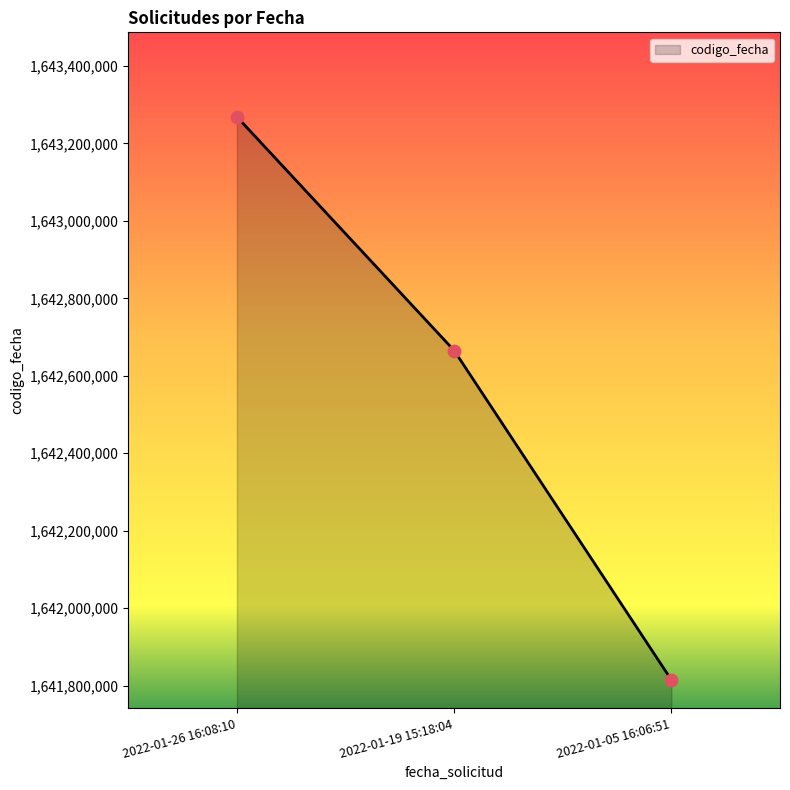

What is the ratio of the value at 2022-01-05 16:06:51 to the value at 2022-01-26 16:08:10?

1.0